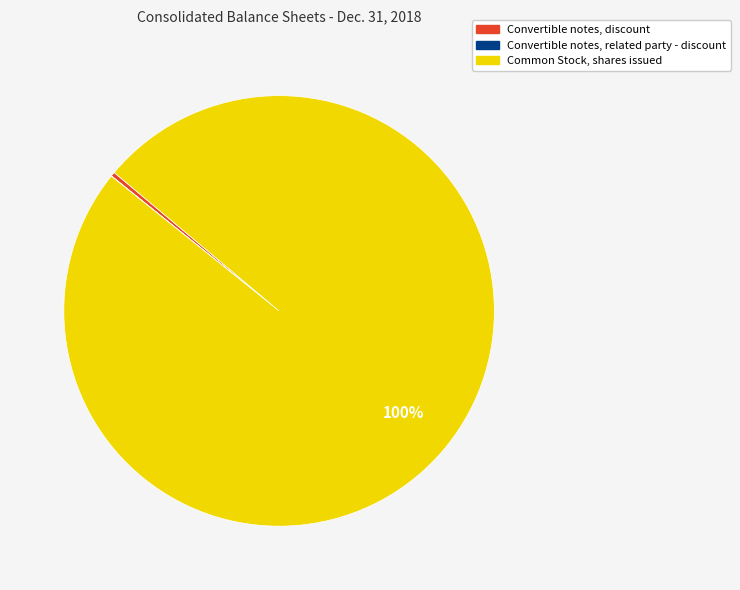

Which has a higher value, Common Stock, shares issued or Convertible notes, discount?

Common Stock, shares issued